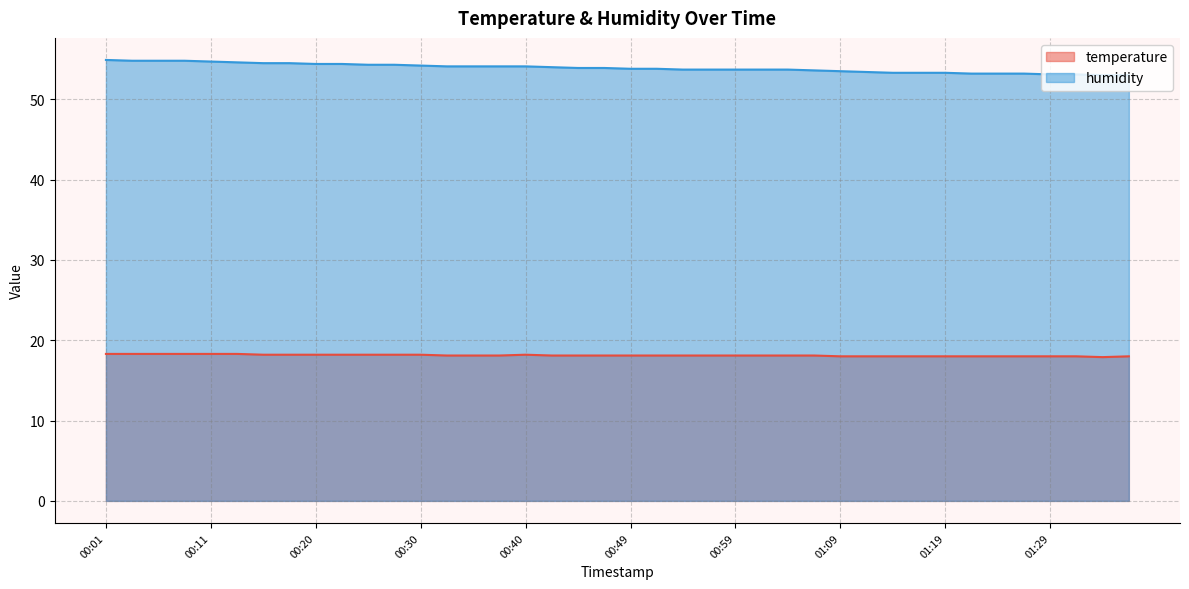

Which category has the highest value across all series?

00:01